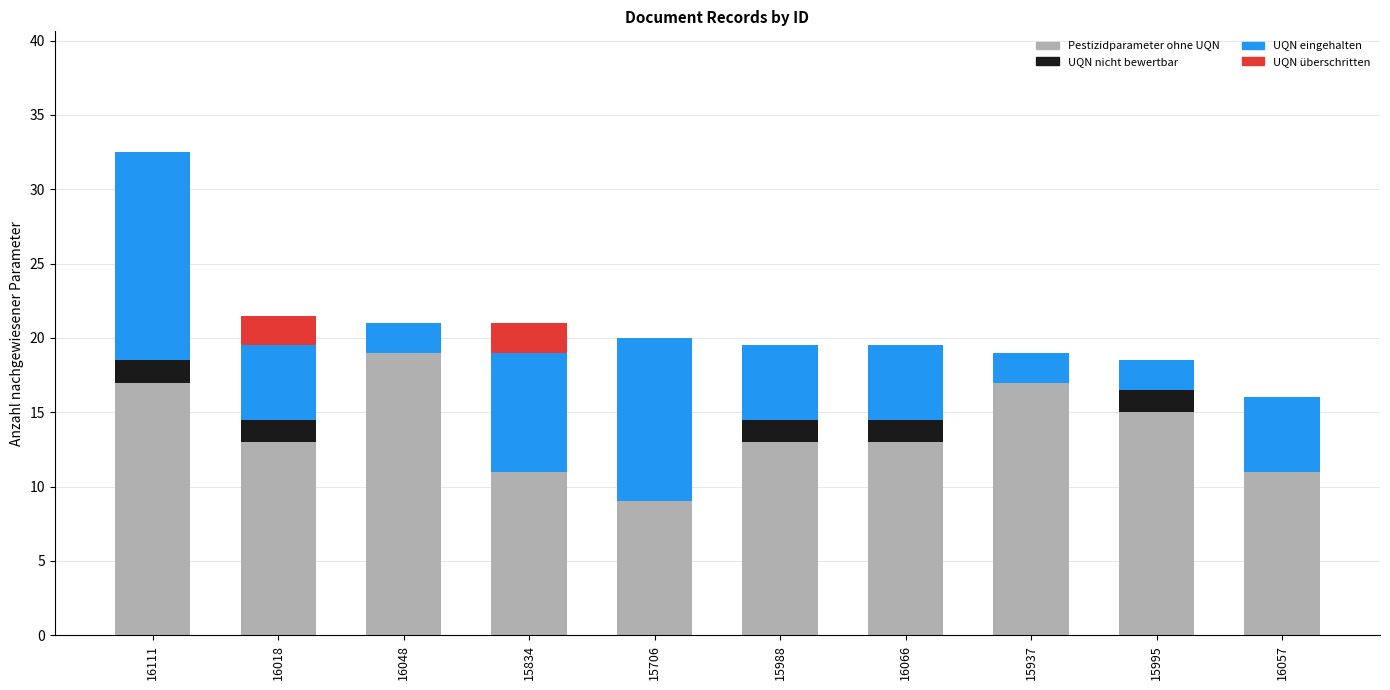

Is it true that Pestizidparameter ohne UQN equals 3.1 at 15995?

False